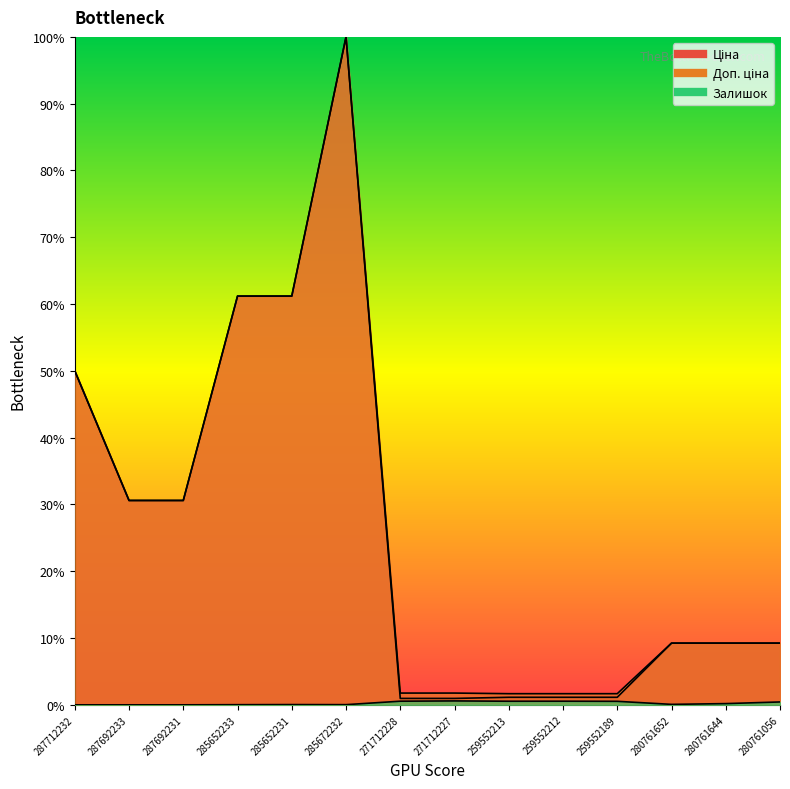

Reading left to right, list all the values displayed in this chart.

Ціна: 50.0	30.6	30.6	61.2	61.2	100.0	1.0	1.0	1.1	1.1	1.1	9.2	9.2	9.2
Доп. ціна: 50.0	30.6	30.6	61.2	61.2	100.0	1.8	1.8	1.7	1.7	1.7	9.2	9.2	9.2
Залишок: 0.0	0.0	0.0	0.0	0.0	0.0	0.5	0.6	0.5	0.5	0.5	0.1	0.2	0.4